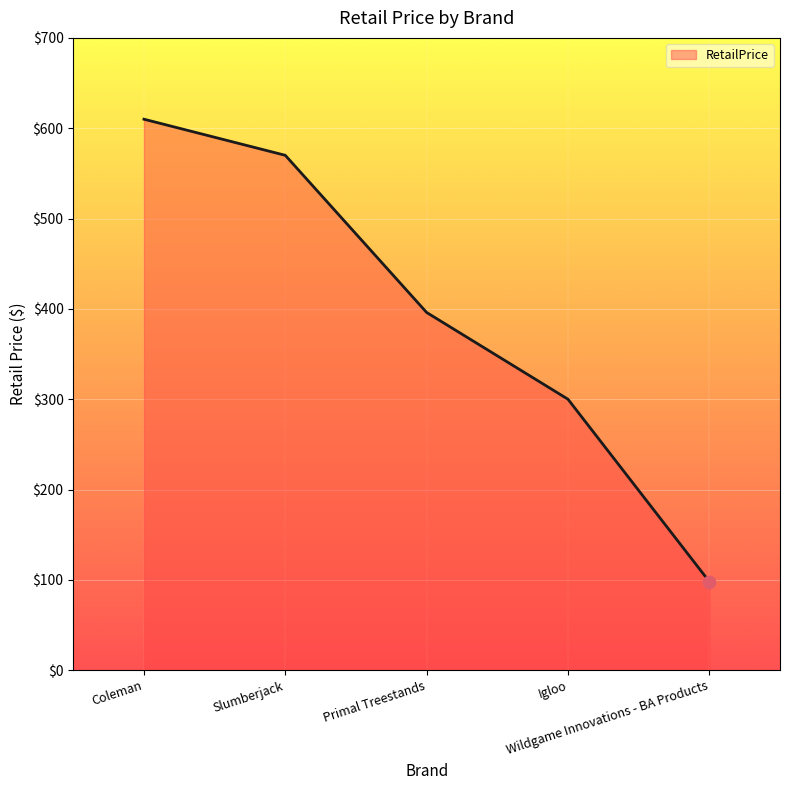

Approximately how many times larger is the value at Coleman compared to Slumberjack?

1.1